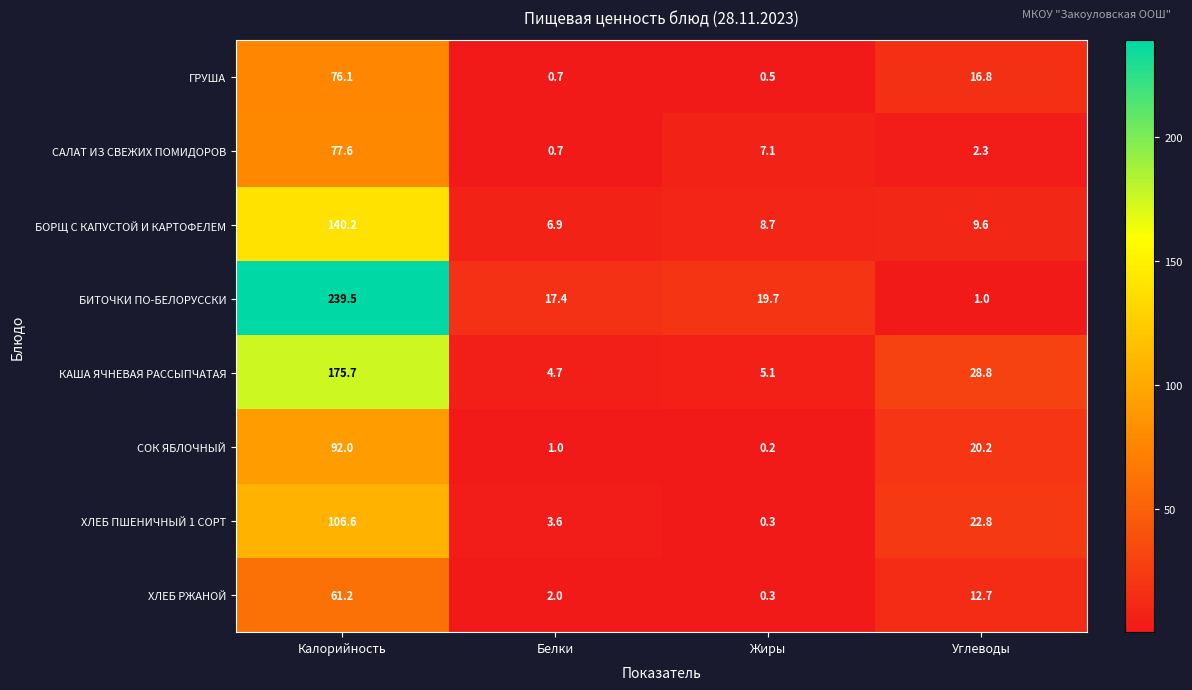

At which label is СОК ЯБЛОЧНЫЙ closest to 46?

Углеводы